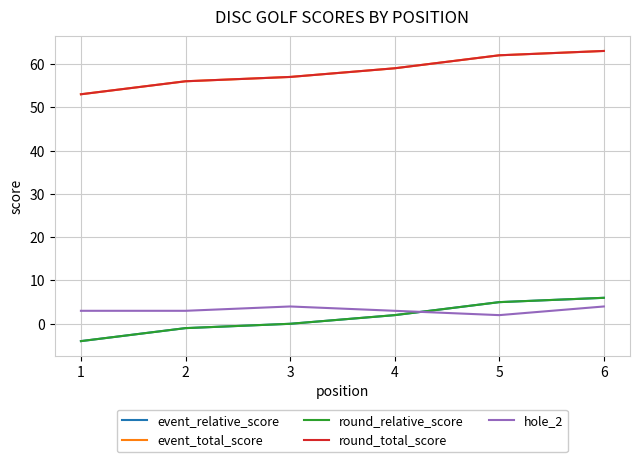

How many round_total_score values are between 56 and 62?

4